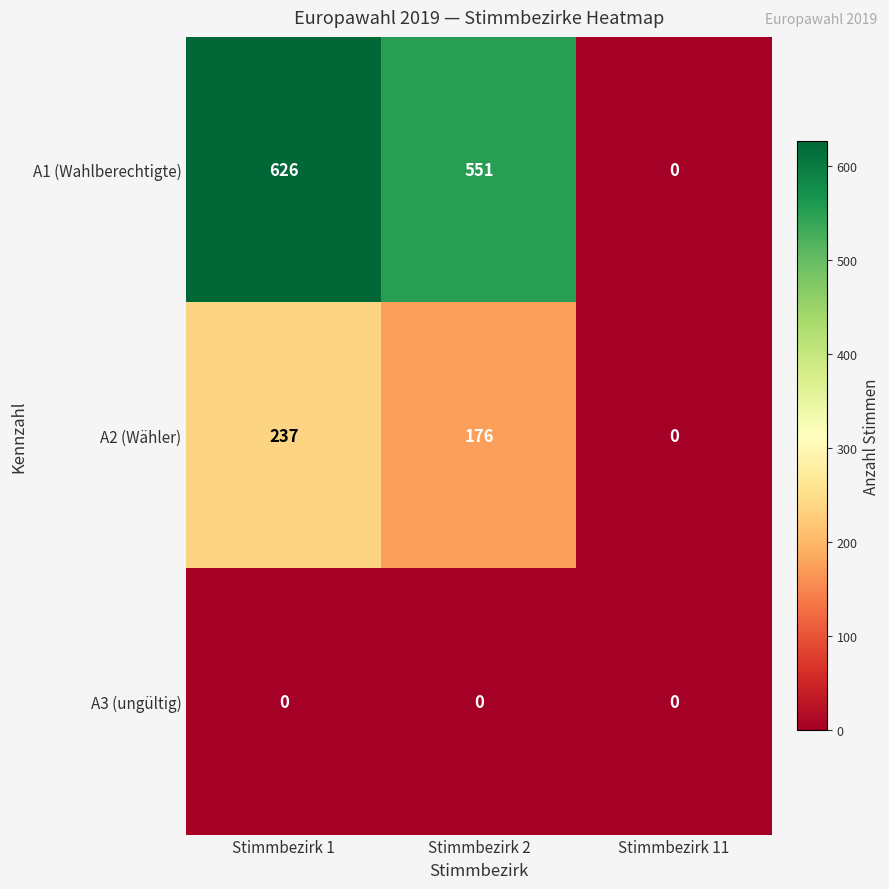

At how many categories does at least one series exceed 331?

2